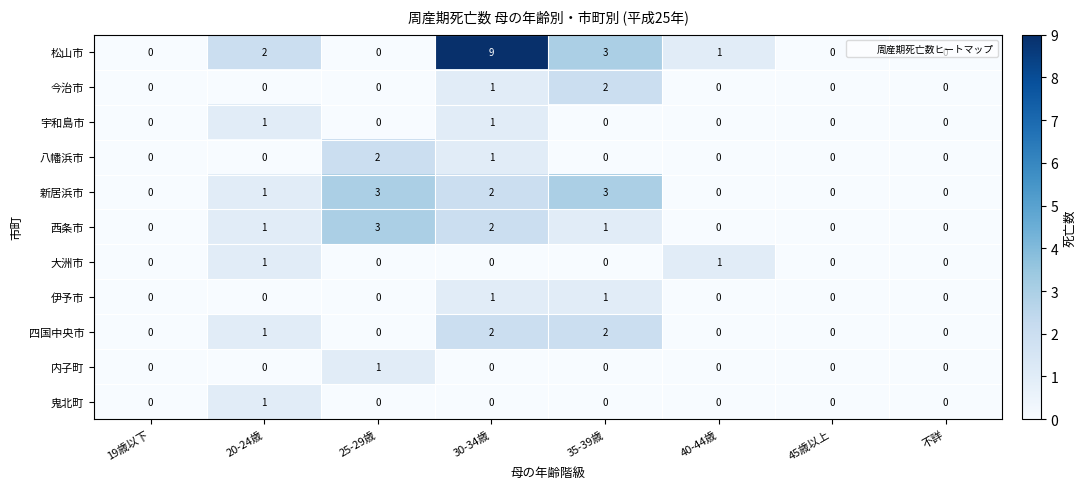

How many data points in 今治市 are above 0?

2